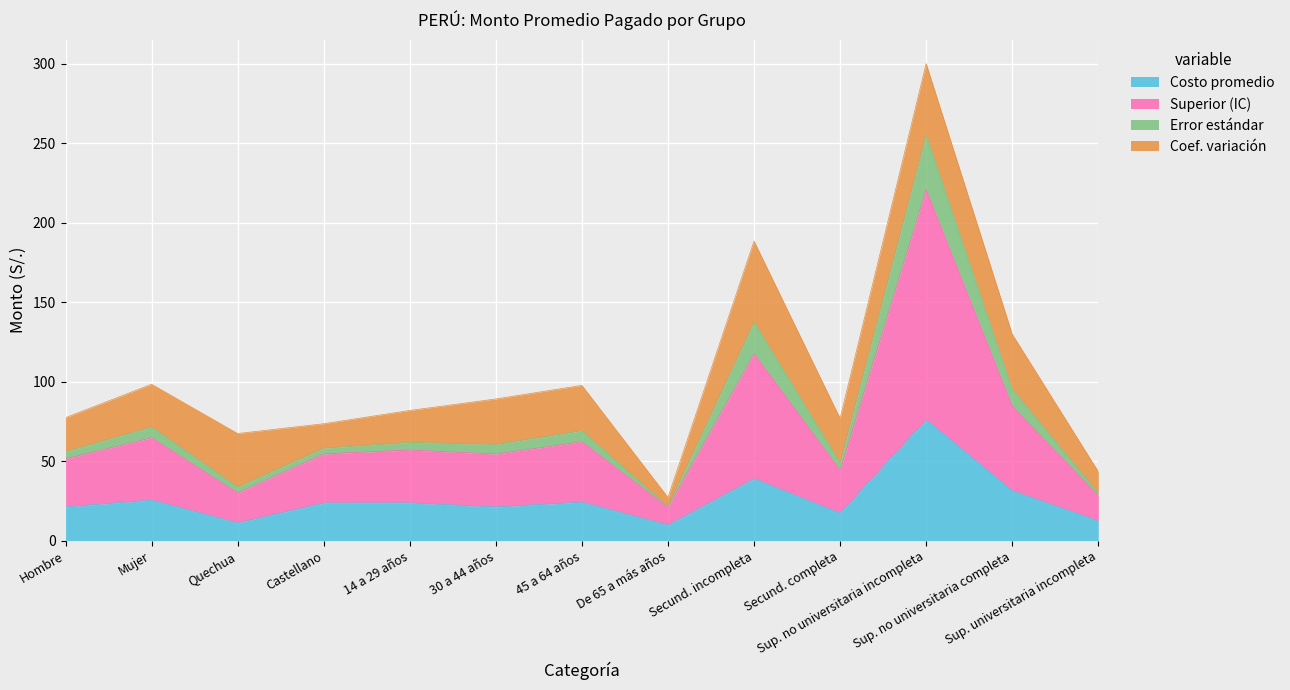

What is the highest value of the Costo promedio series?

76.1